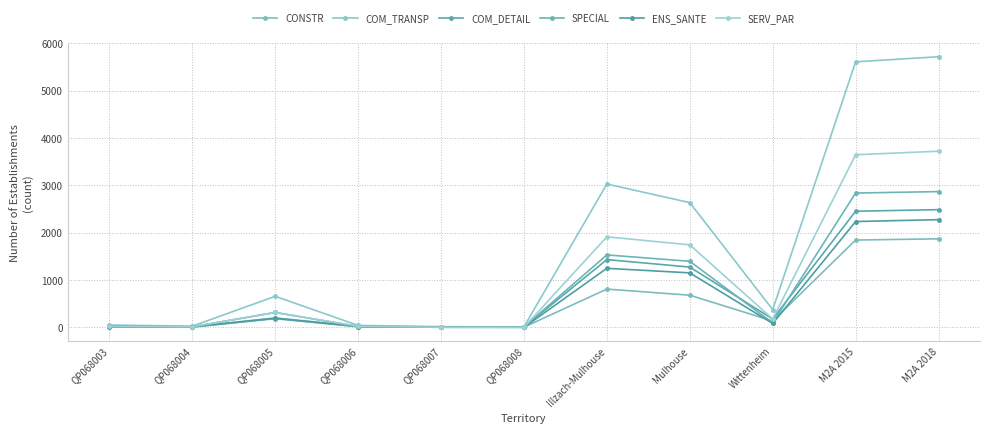

What is the label of the 1st point from the right?

M2A 2018